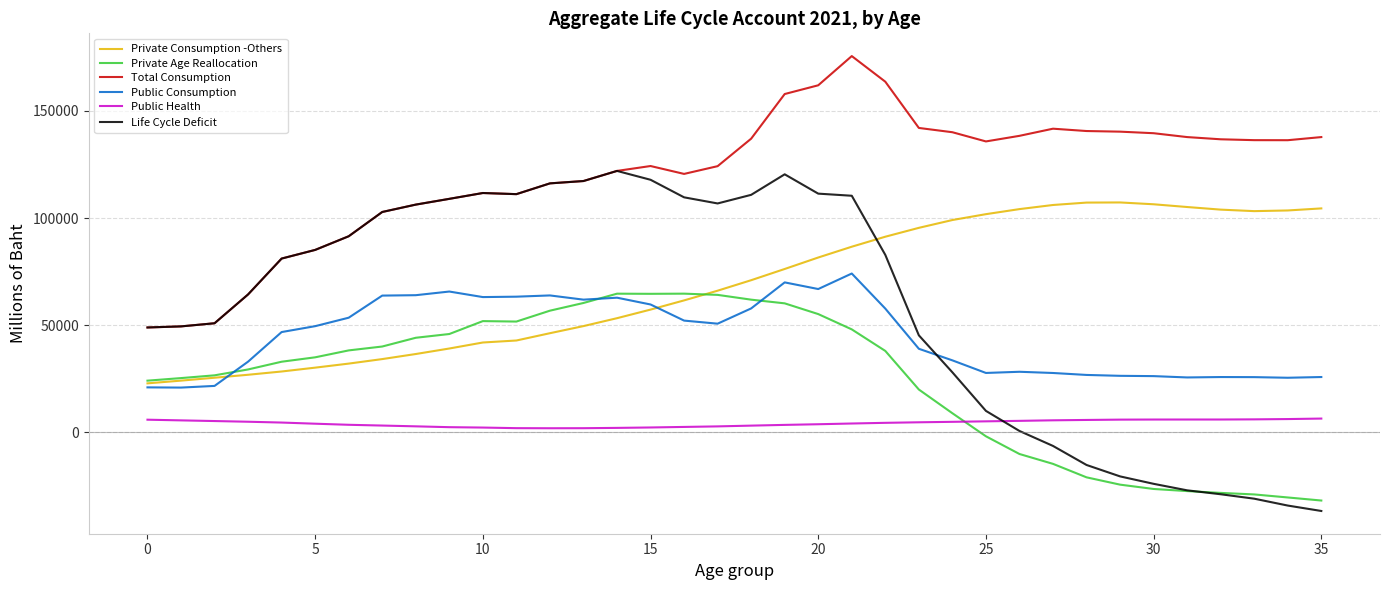

Does the chart have visible grid lines?

Yes